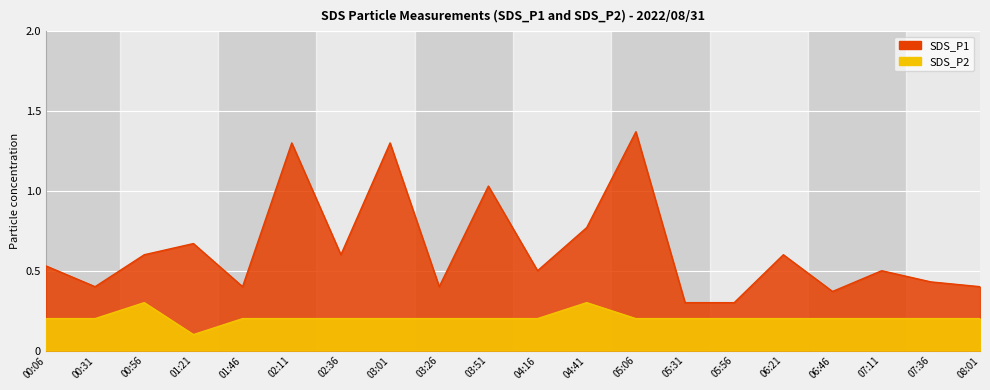

True or false: SDS_P1 has more than 2 points higher than both neighbors.

True